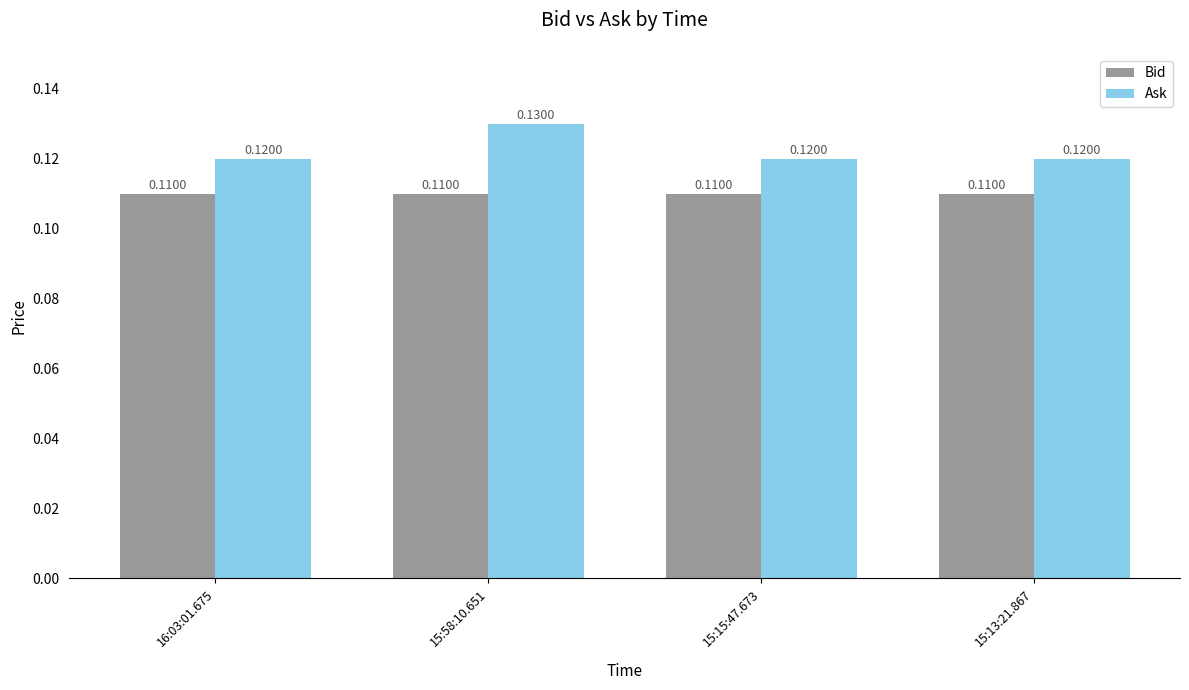

Which series has the largest range (max minus min)?

Ask